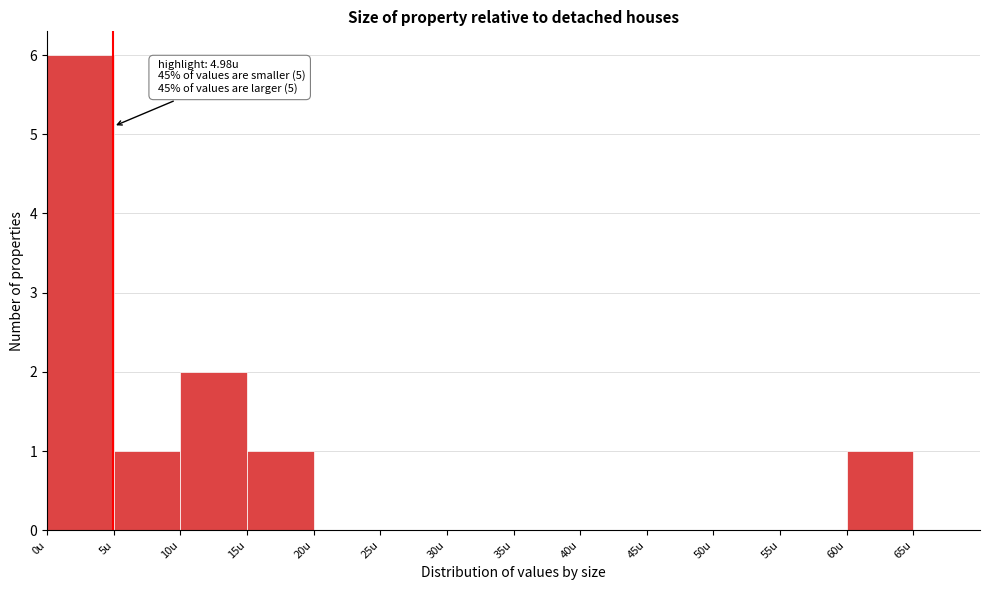

Which range on the x-axis has the tallest bar?

0 to 5